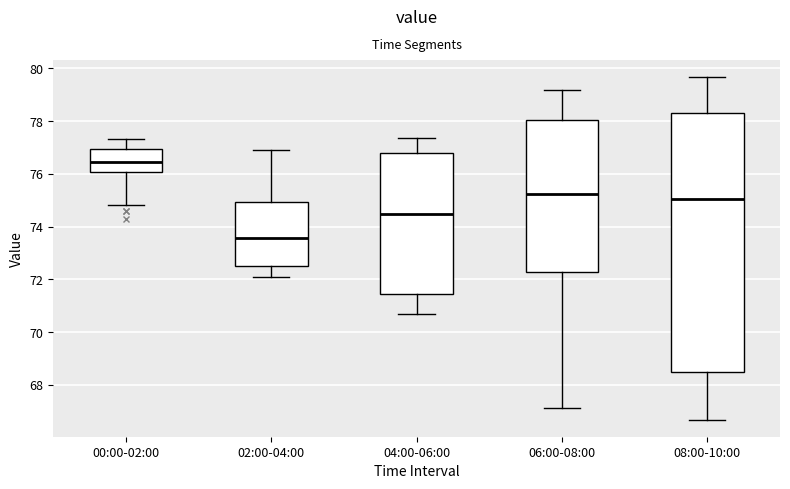

Reading left to right, read every box against the y-axis: the position of its median line, the range the box covers, and the ends of its whiskers. The values are not printed on the chart, so give them approximately, as read against the axis.

00:00-02:00: median 76.4, box 76.0 to 77.0, whiskers 74.8 to 77.4
02:00-04:00: median 73.6, box 72.6 to 75.0, whiskers 72.0 to 77.0
04:00-06:00: median 74.4, box 71.4 to 76.8, whiskers 70.6 to 77.4
06:00-08:00: median 75.2, box 72.2 to 78.0, whiskers 67.2 to 79.2
08:00-10:00: median 75.0, box 68.4 to 78.4, whiskers 66.6 to 79.6